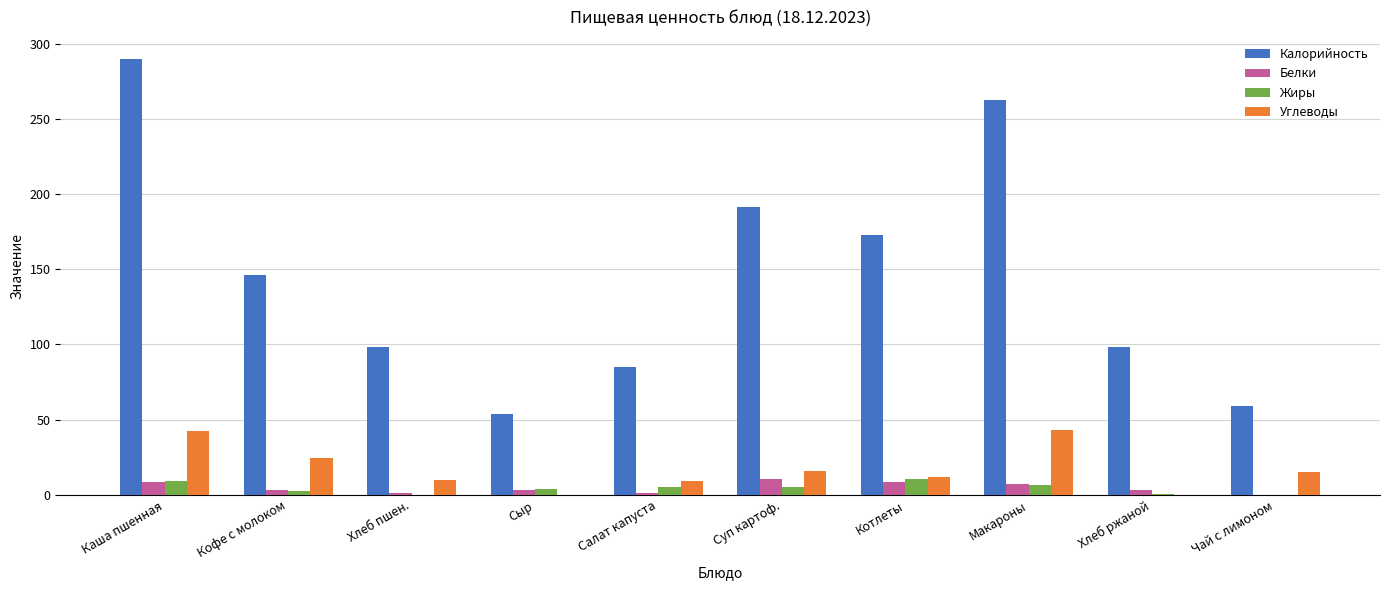

Is the value of Белки at Хлеб ржаной greater than the value of Калорийность at Сыр?

No